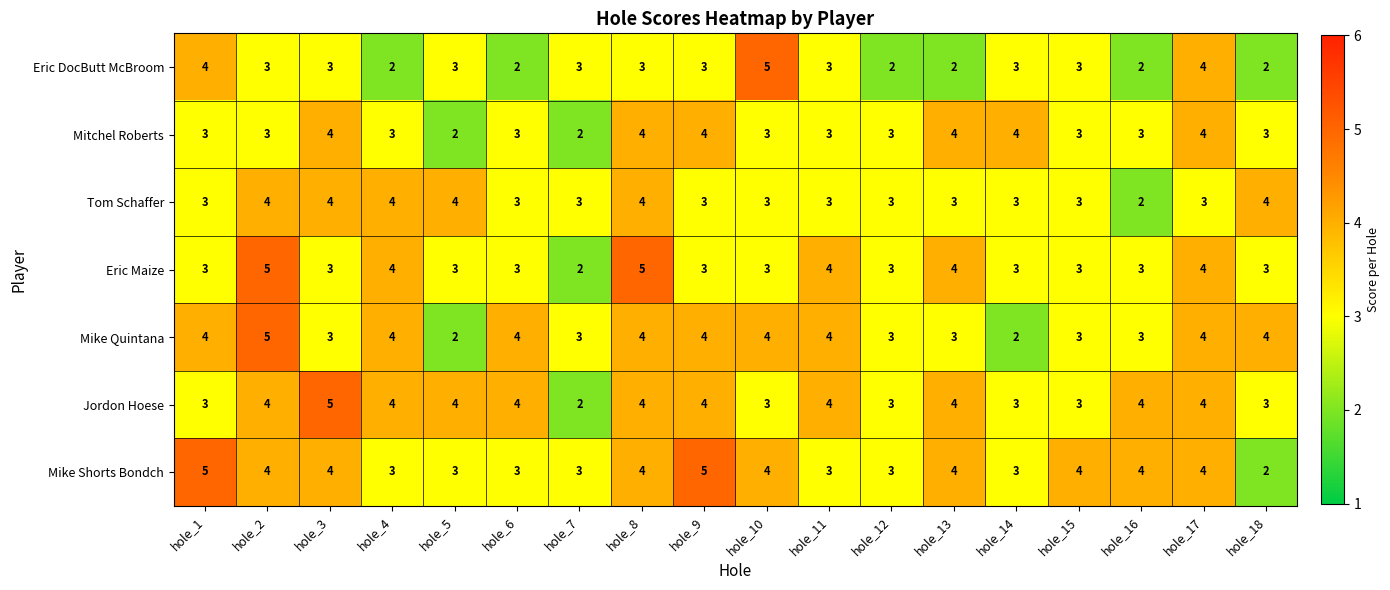

Read the Jordon Hoese value at hole_8.

4